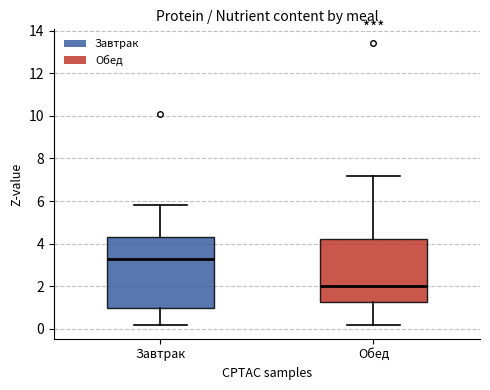

Reading left to right, read every box against the y-axis: the position of its median line, the range the box covers, and the ends of its whiskers. The values are not printed on the chart, so give them approximately, as read against the axis.

Завтрак: median 3.4, box 1.0 to 4.4, whiskers 0.2 to 5.8
Обед: median 2.0, box 1.2 to 4.2, whiskers 0.2 to 7.2